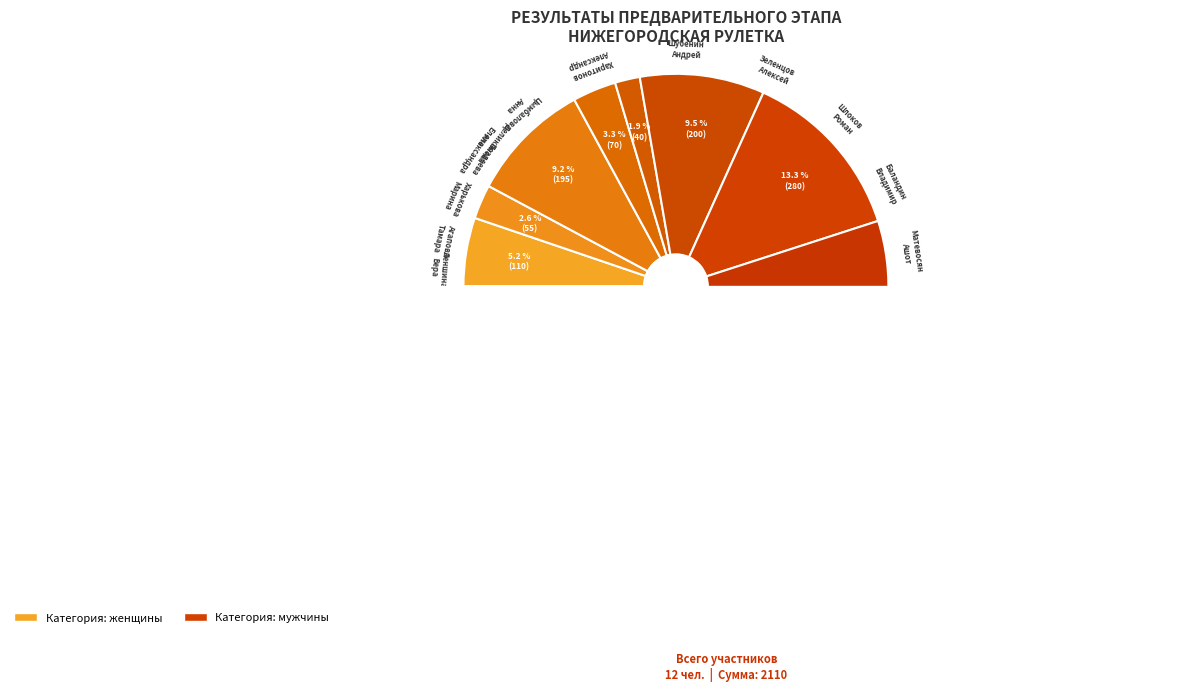

To the nearest percent, what portion does Зеленцов Алексей represent?

12%